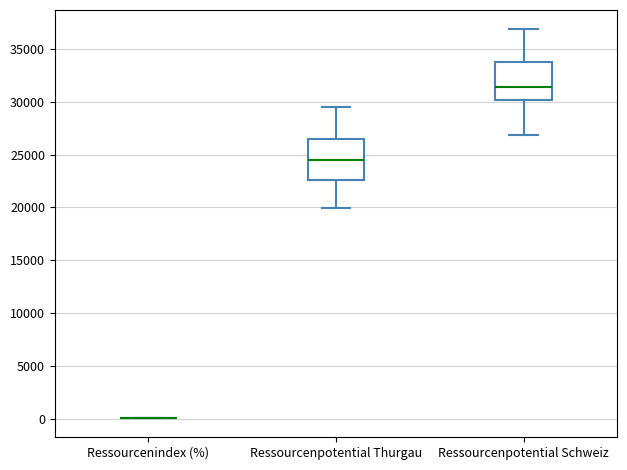

Reading left to right, transcribe this box plot: for each box, give where its median line is, the range the box spans, and where its two whiskers end, as read against the y-axis. The values are not printed on the chart, so give them approximately, as read against the axis.

Ressourcenindex (%): box collapsed to a line at 0, whiskers 0 to 0
Ressourcenpotential Thurgau: median 24500, box 22500 to 26500, whiskers 20000 to 29500
Ressourcenpotential Schweiz: median 31500, box 30000 to 34000, whiskers 27000 to 37000